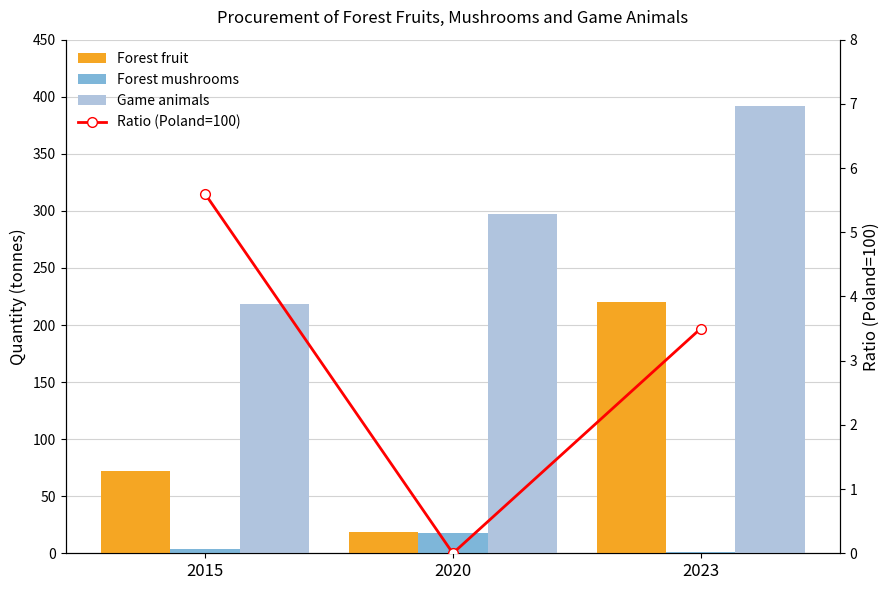

Where does the Forest mushrooms series first go above 4?

2020